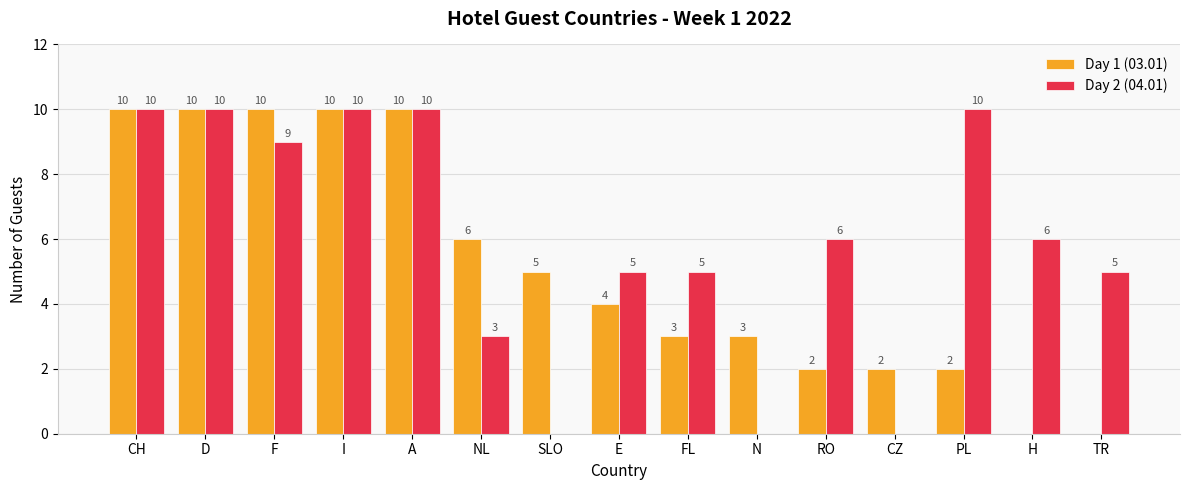

What are all the series names shown in the legend?

Day 1 (03.01), Day 2 (04.01)